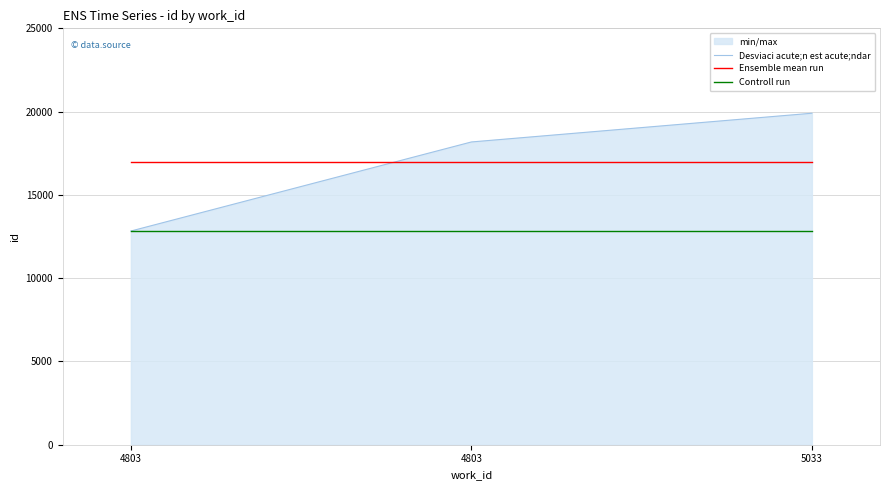

Which label corresponds to the largest value in the chart?

5033